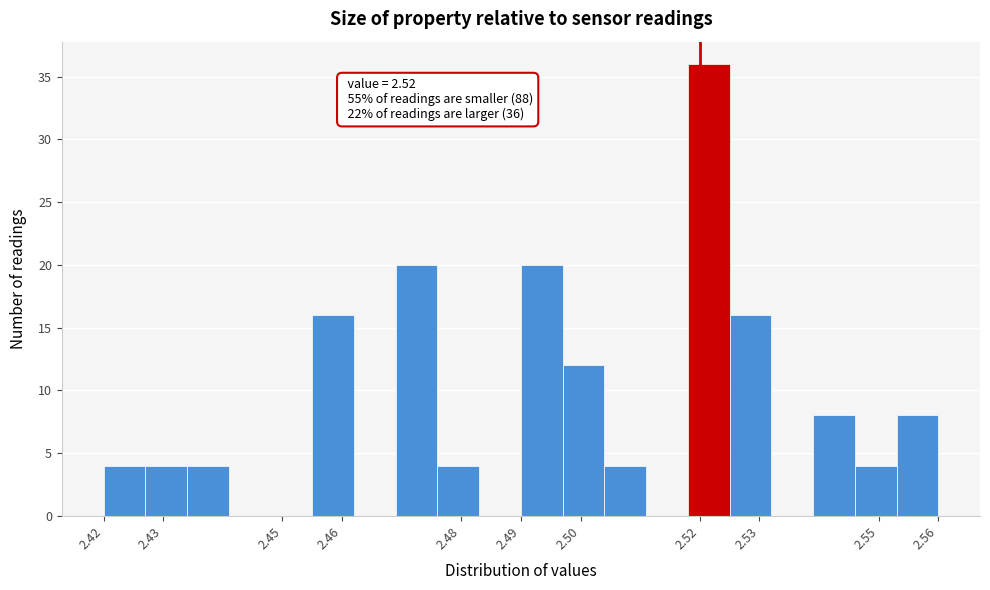

Which range on the x-axis has the tallest bar?

2.518 to 2.525